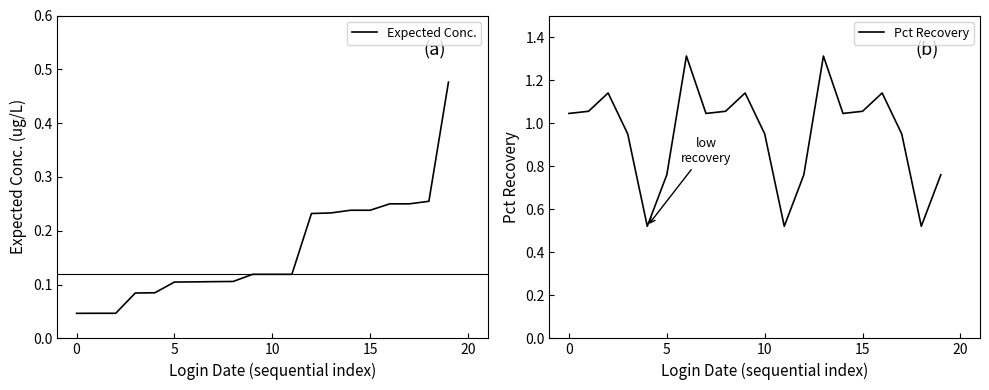

What is the highest value of the Pct Recovery series?

1.3